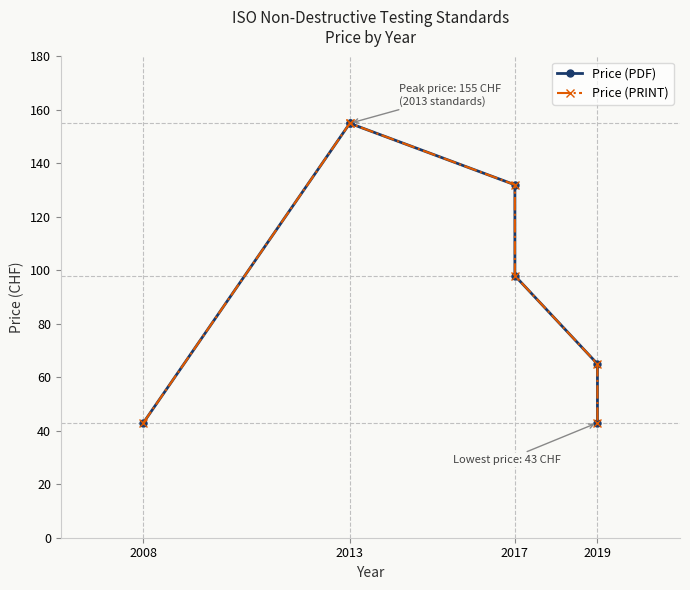

What is the value of the Price (PDF) point at the 2nd from the left?

155